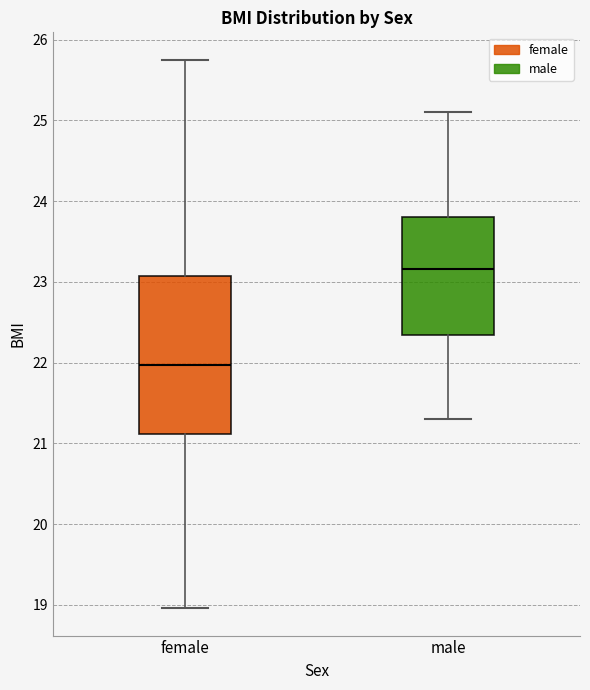

Which box is the tallest, from its lower edge to its upper edge?

female